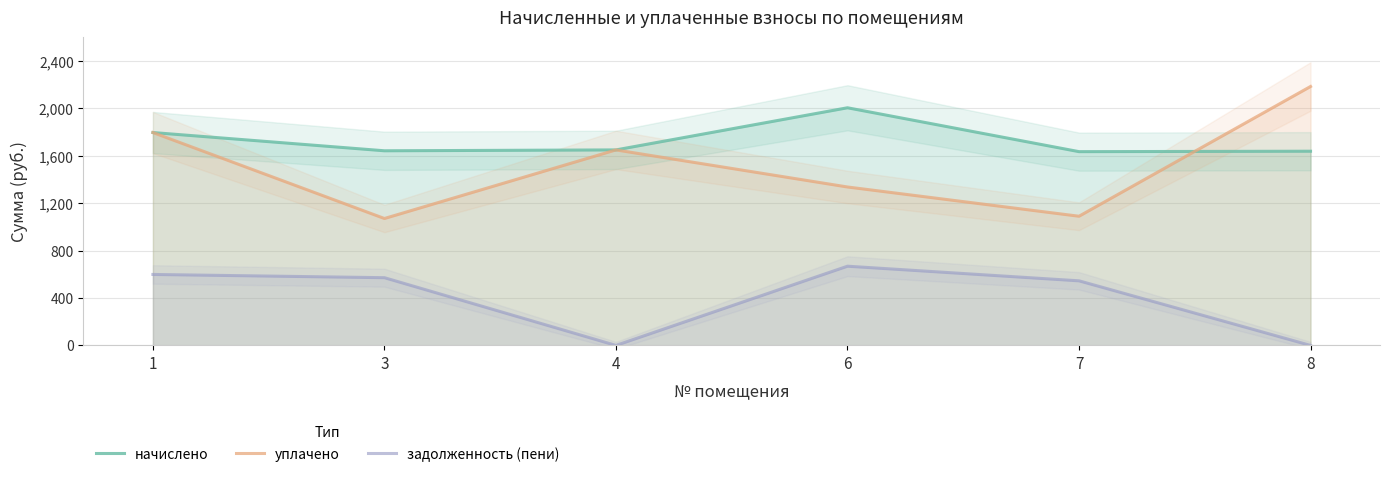

What are all the series names shown in the legend?

начислено, уплачено, задолженность (пени)